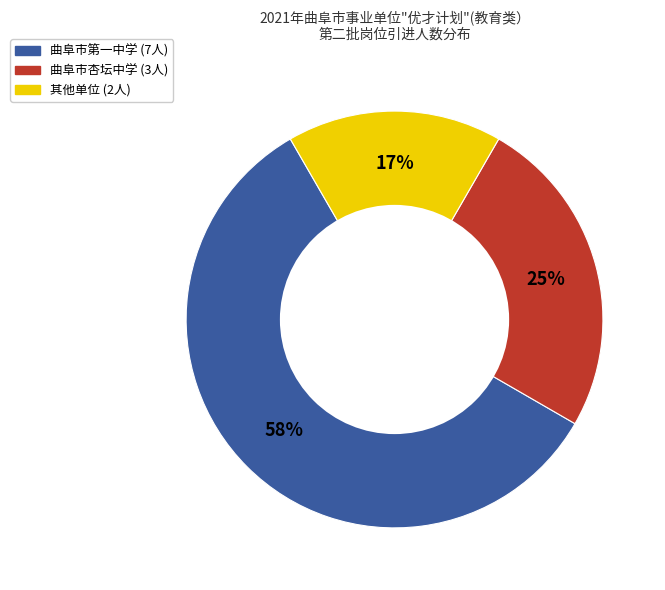

Does any single category account for the majority?

Yes